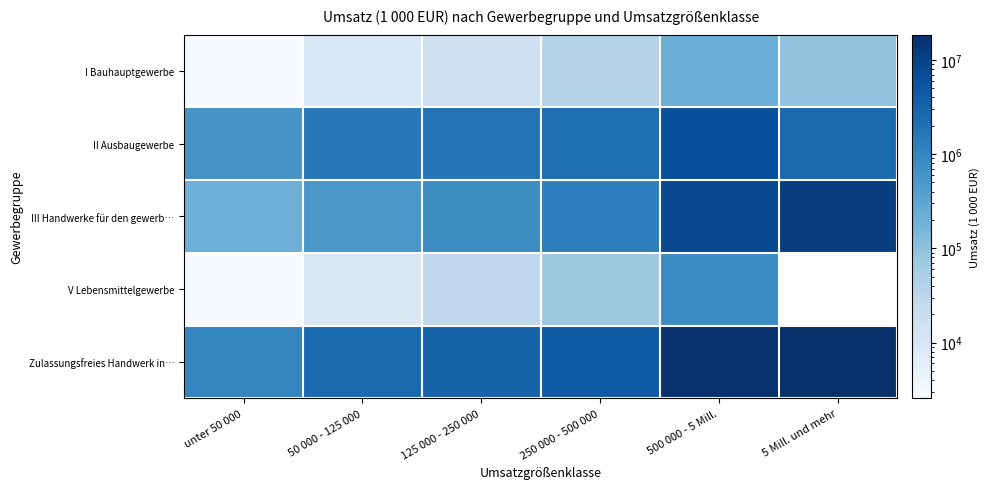

Which series changed the most between 50 000 - 125 000 and 250 000 - 500 000?

Zulassungsfreies Handwerk in…